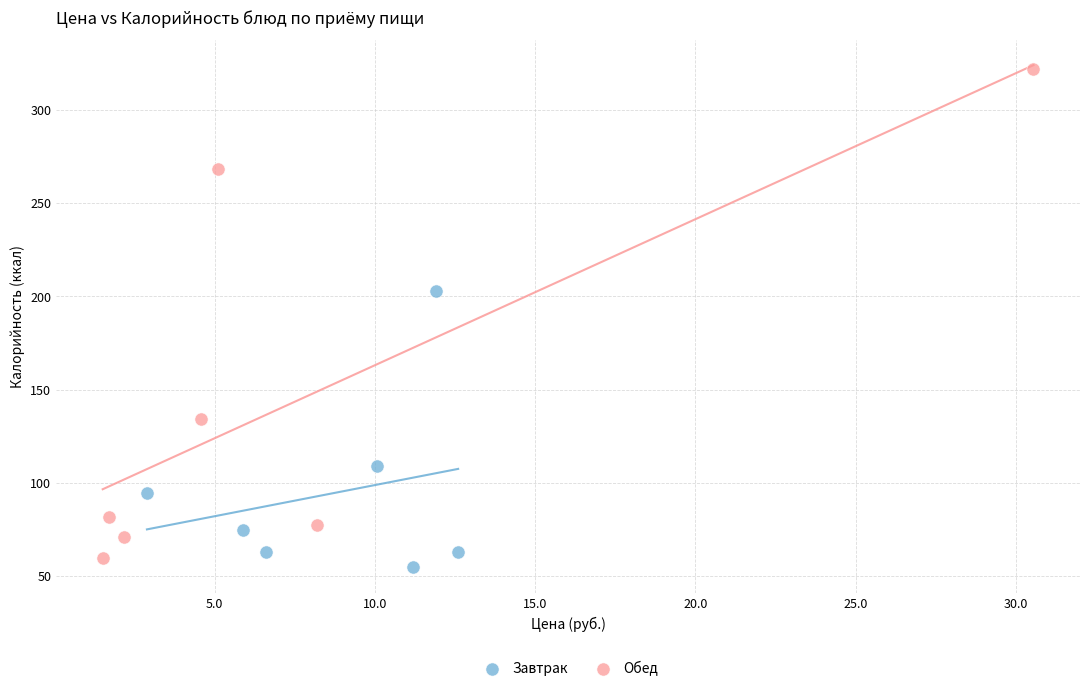

Which series reaches the maximum Y coordinate?

Обед